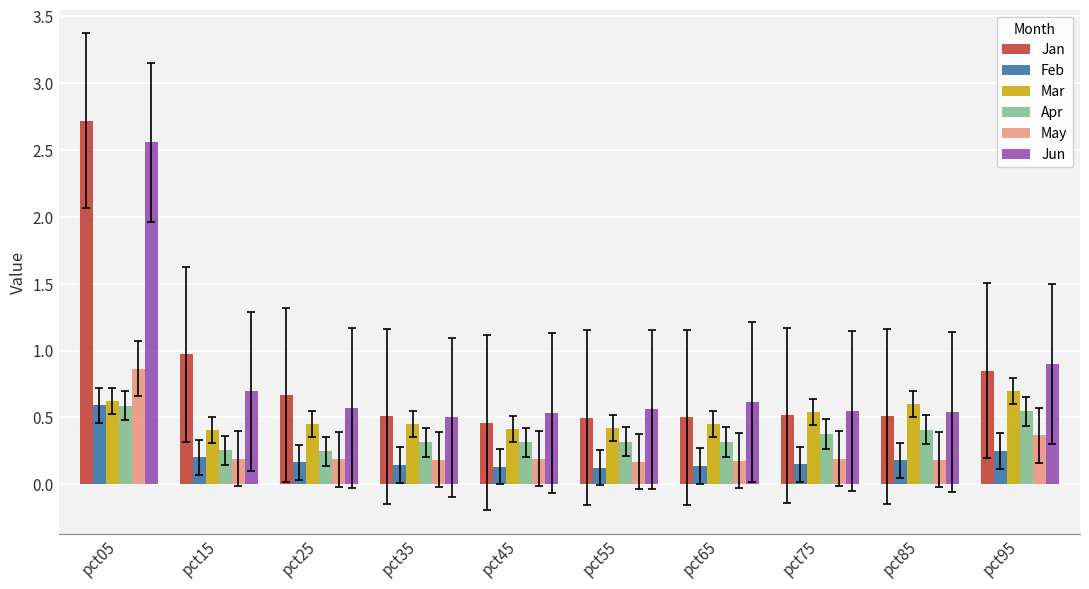

What is the maximum value shown in the chart?

2.7